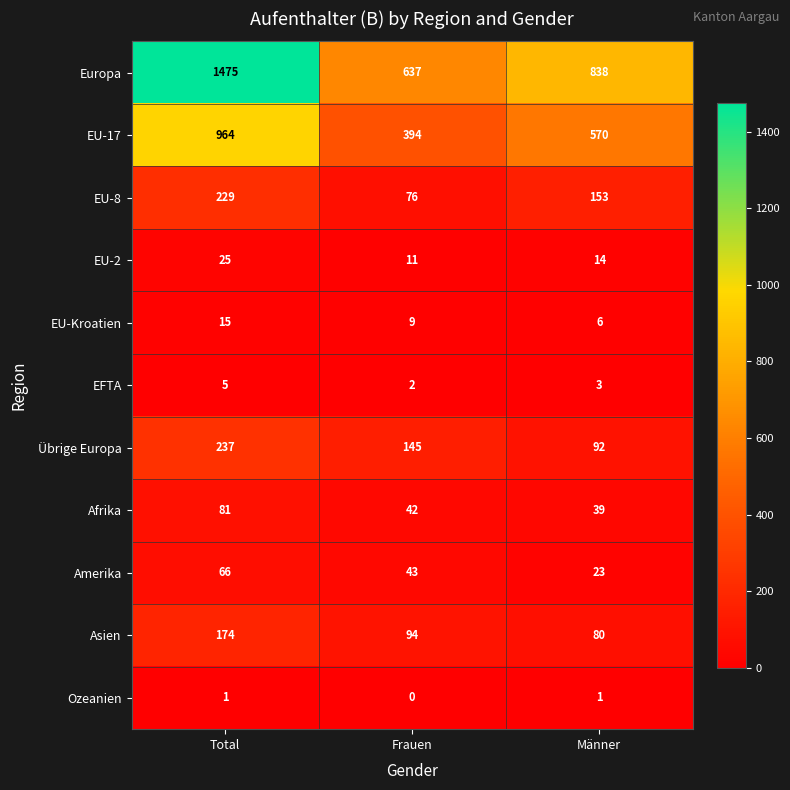

Which series changed the most between Total and Frauen?

Europa